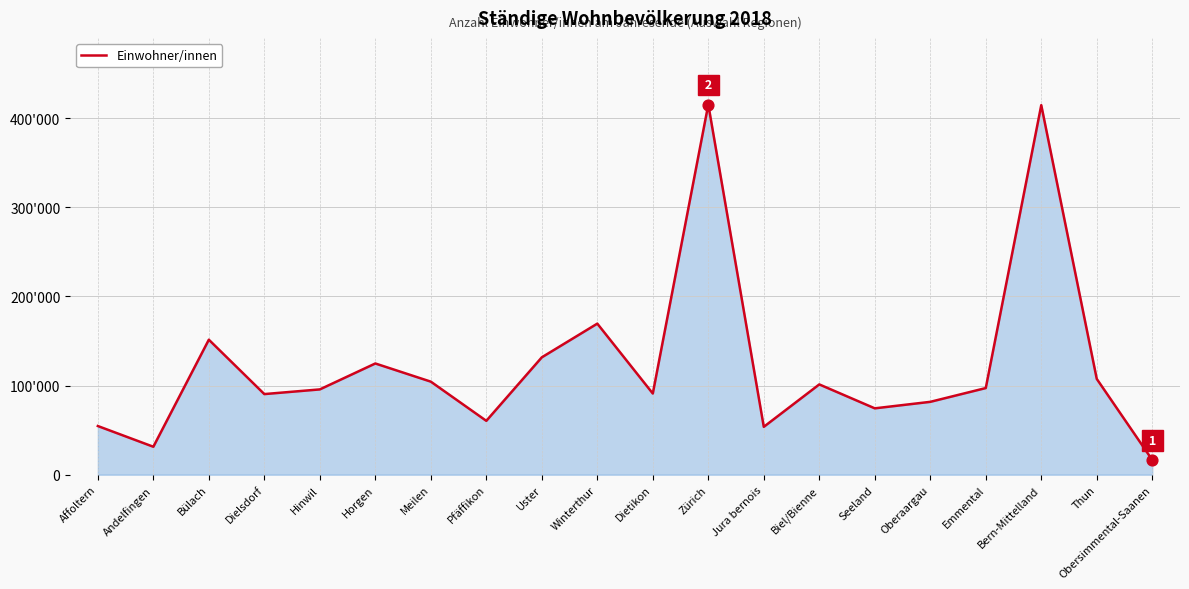

Does the chart have visible grid lines?

Yes